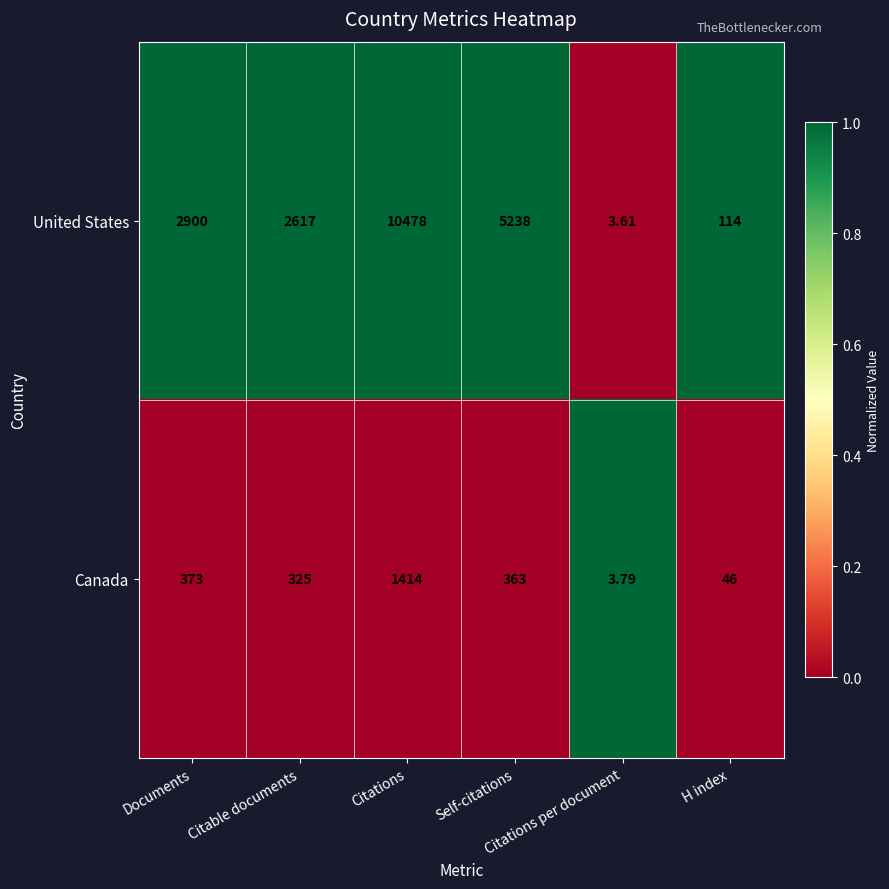

How many data points does each series have?

6